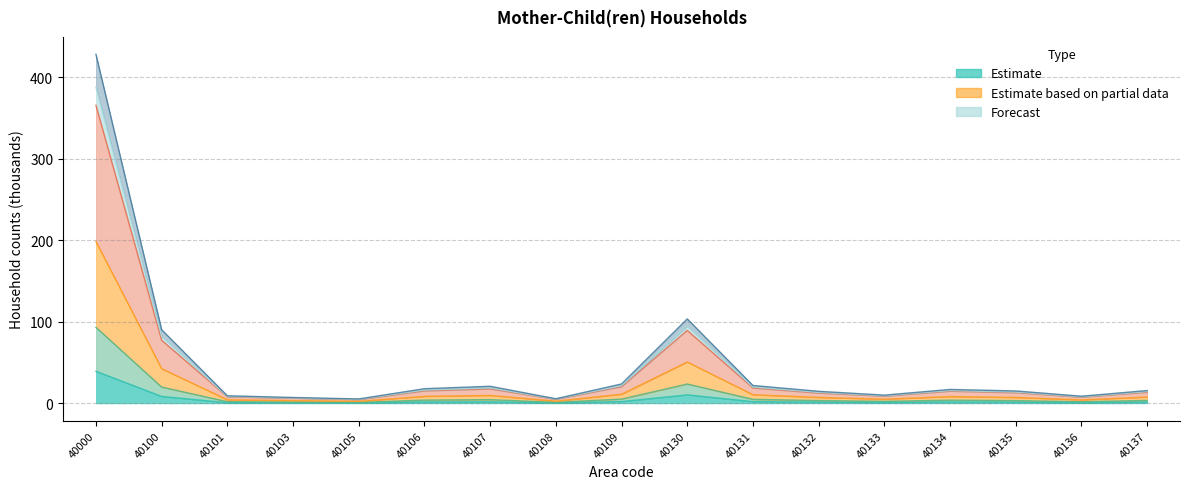

At which category is the sum across all series the highest?

40000